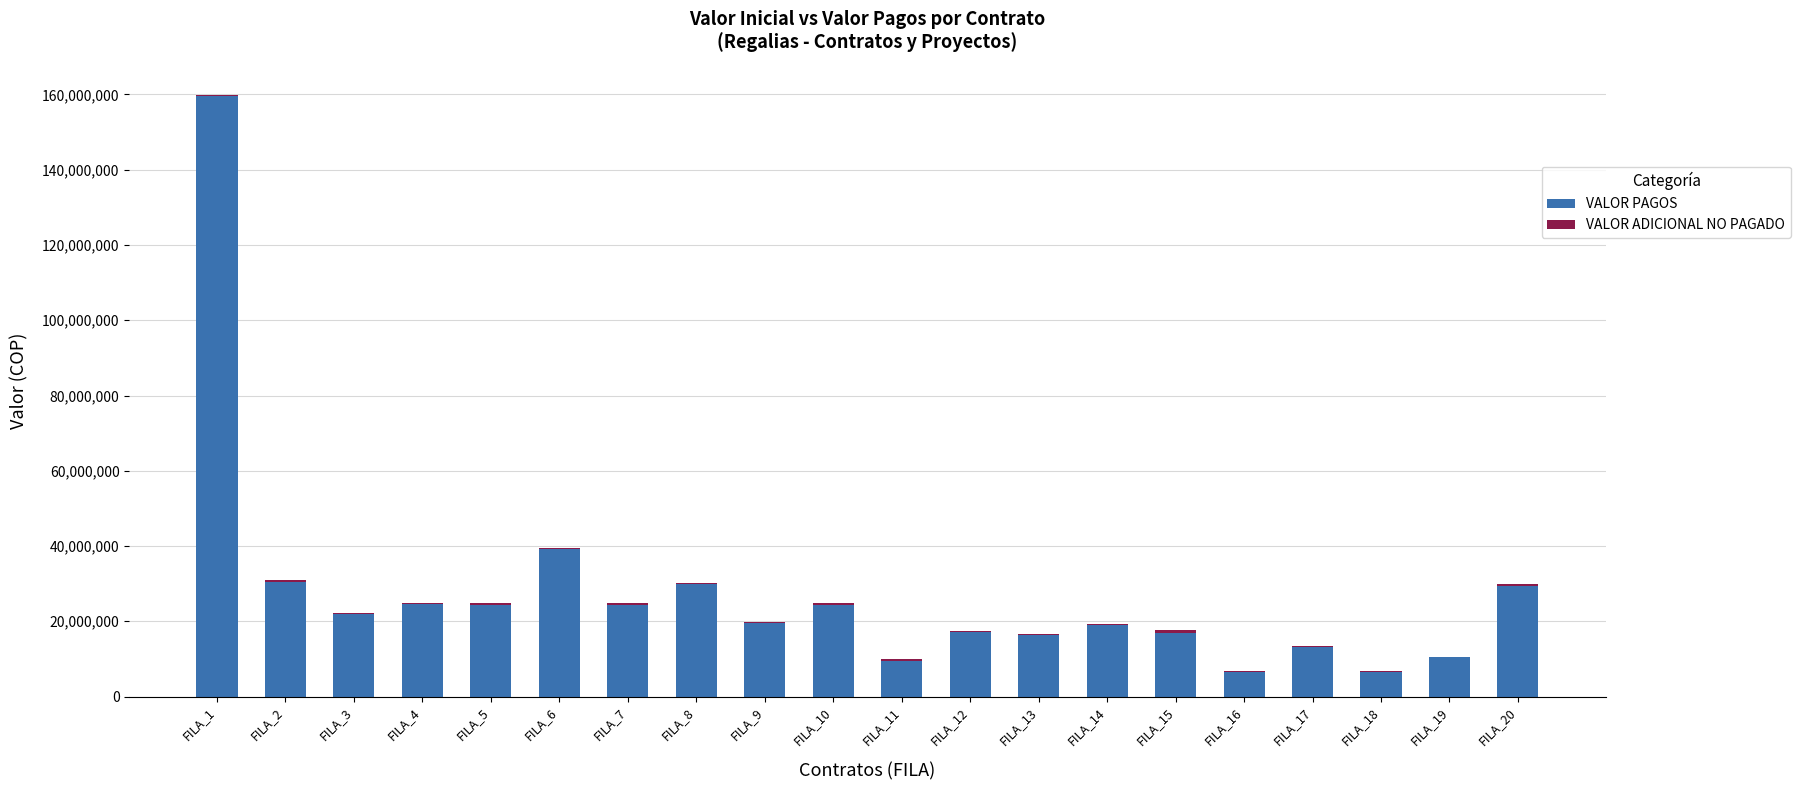

Where is VALOR PAGOS nearest to the value 83100424?

FILA_6